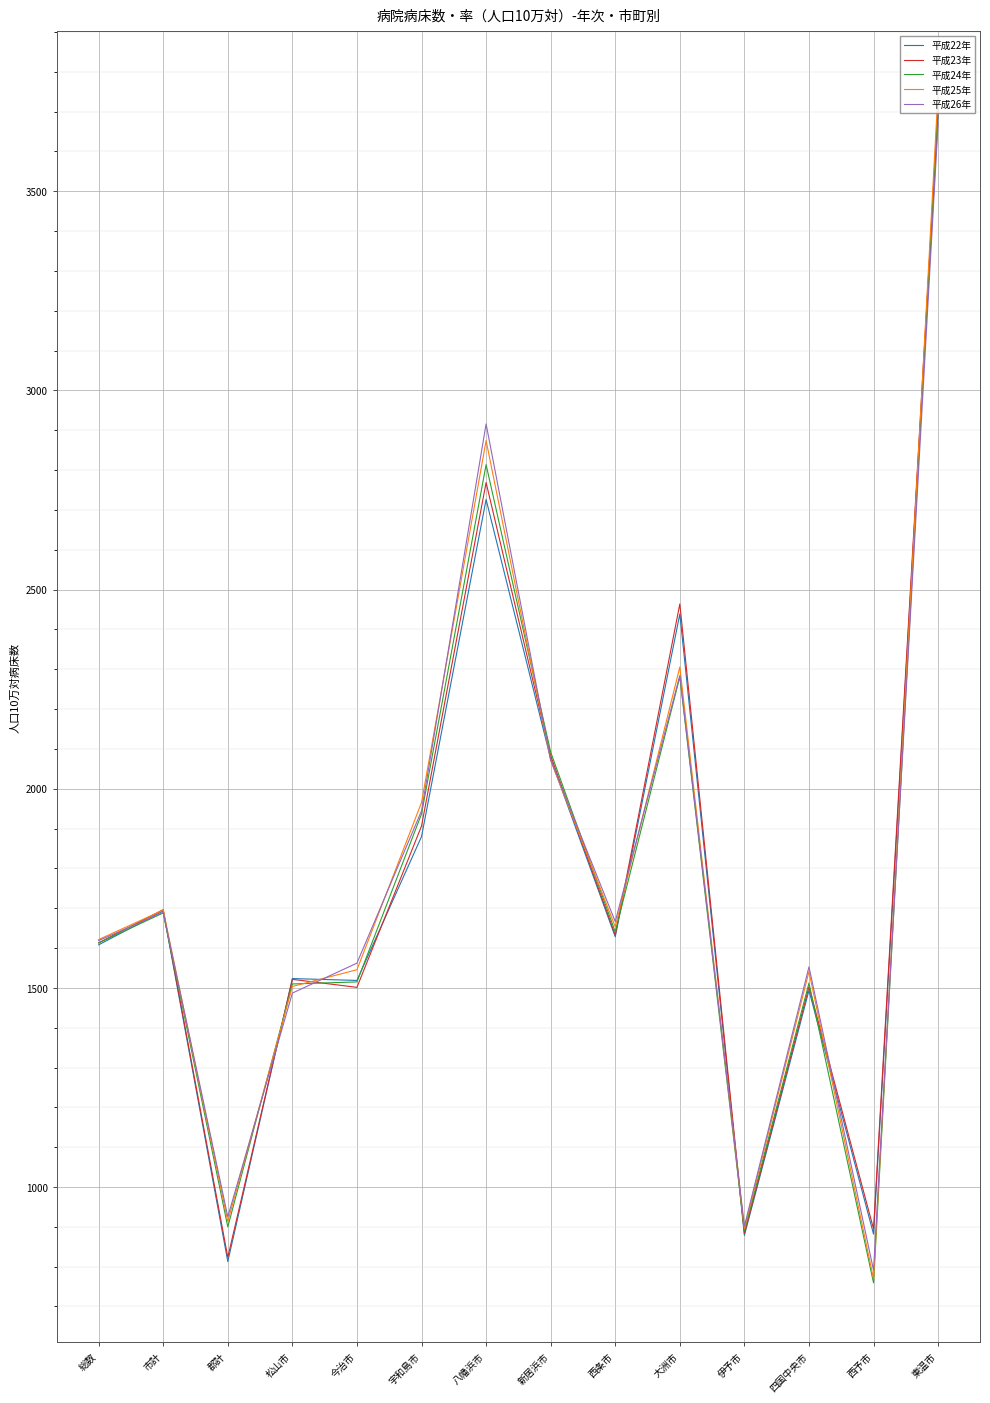

True or false: 平成25年 has more than 2 interior local peaks.

True